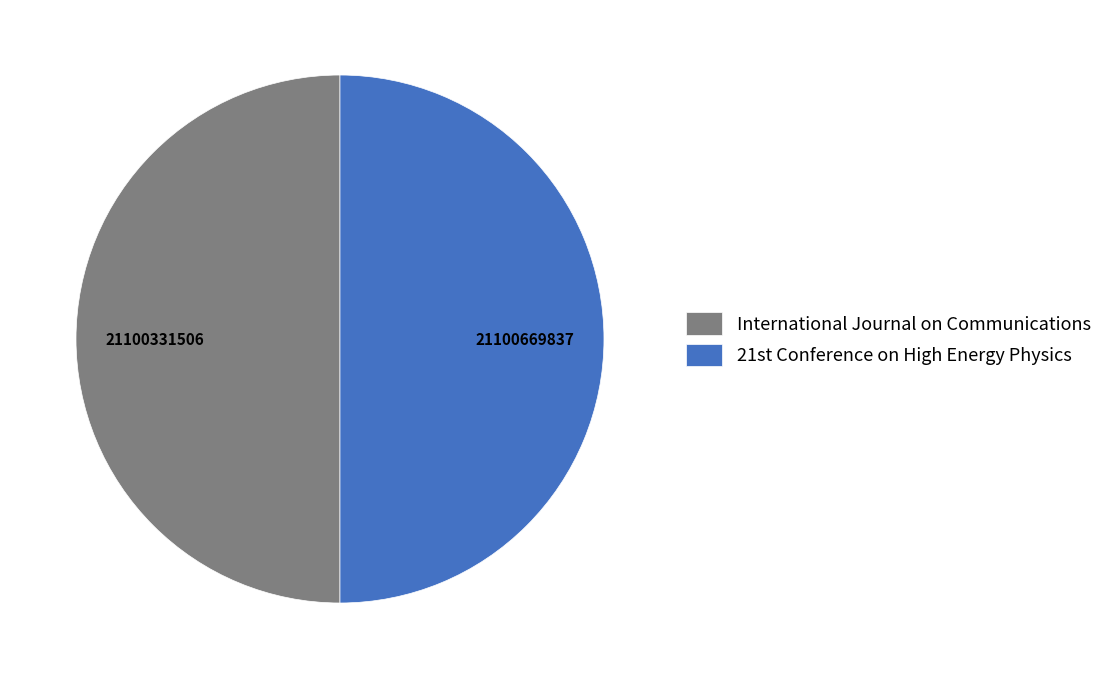

How many slices are in this pie chart?

2